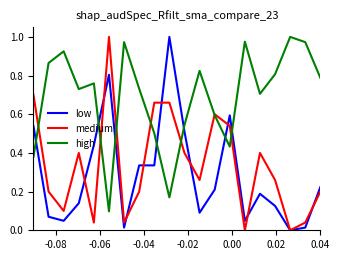

True or false: low and high intersect in this chart.

True